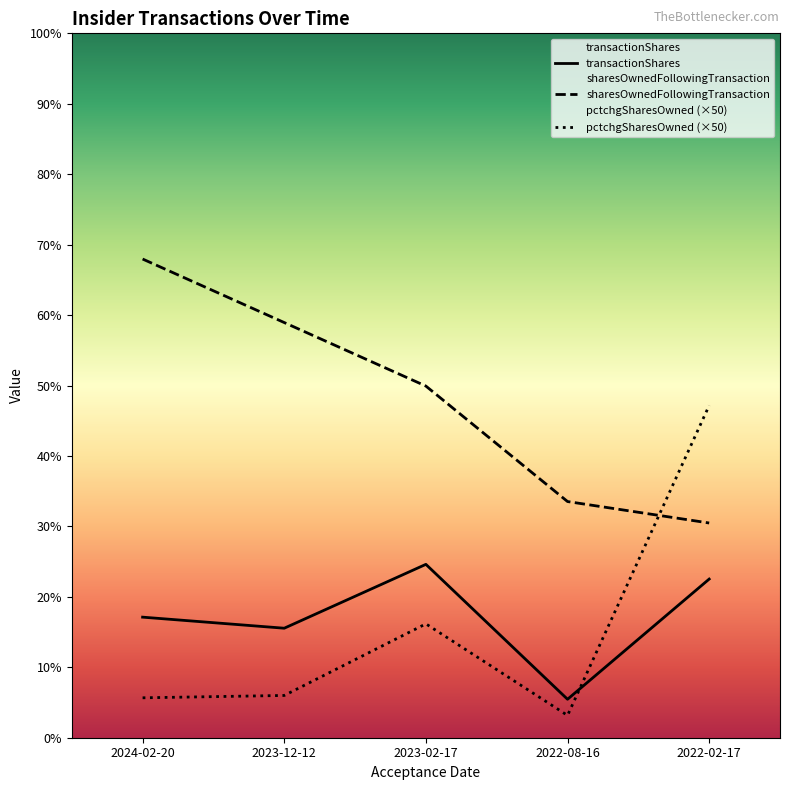

Which label corresponds to the smallest value in the chart?

2022-08-16